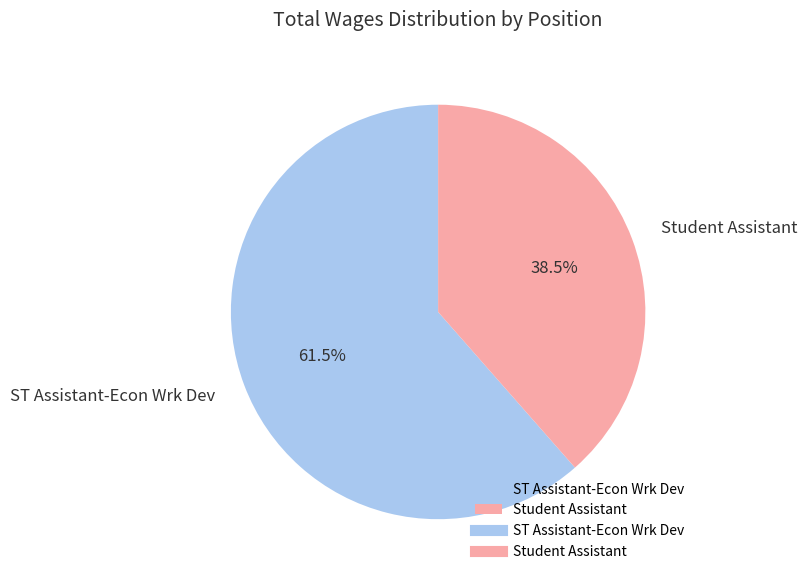

What is the smallest slice in the pie chart?

Student Assistant